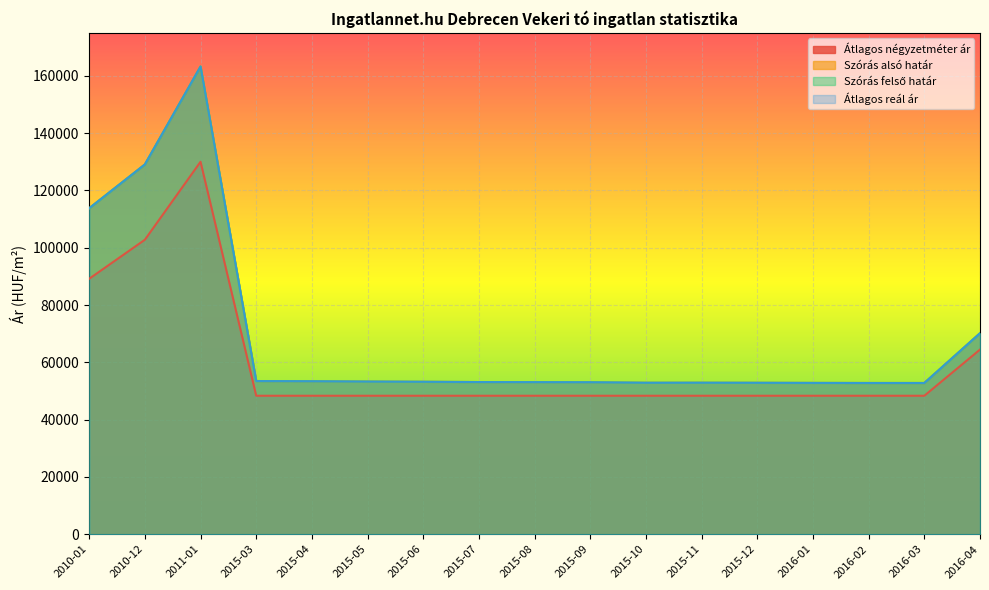

True or false: Átlagos négyzetméter ár and Szórás felső határ intersect in this chart.

False